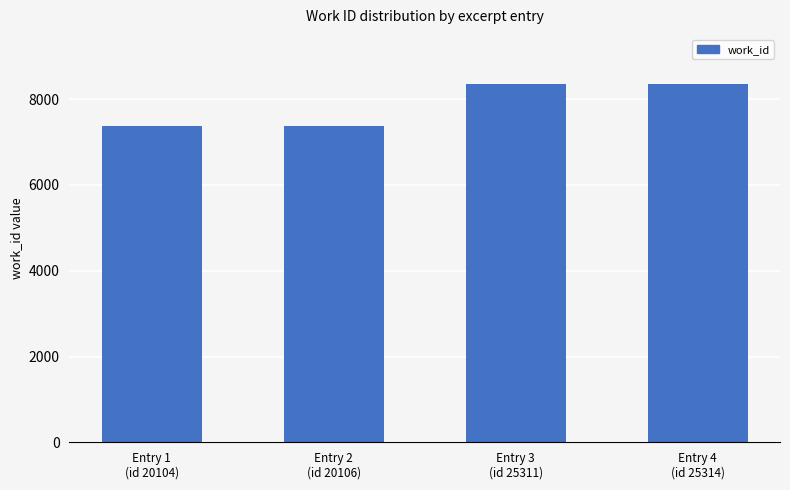

What is the greatest value displayed?

8359